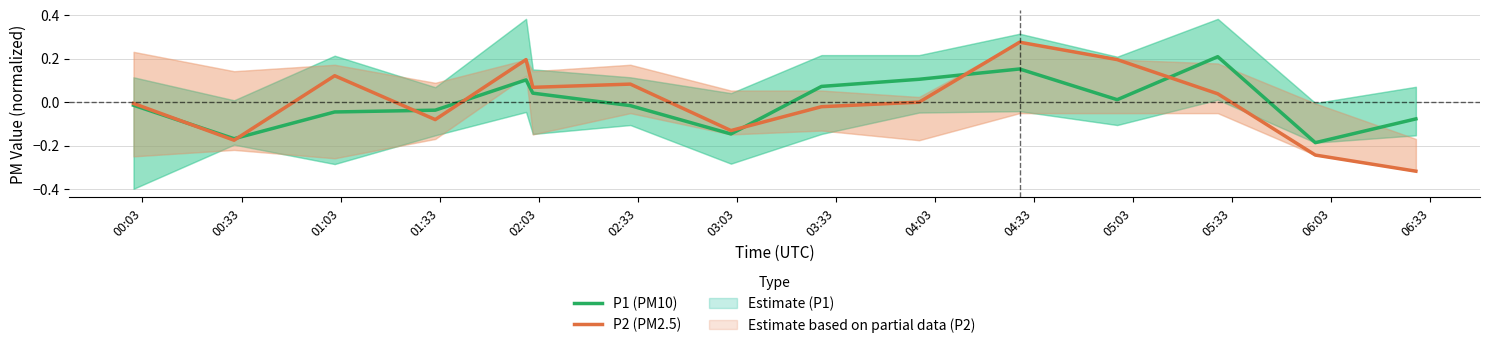

Between which two adjacent categories do P2 (PM2.5) and P1 (PM10) first intersect?

00:03 and 00:33